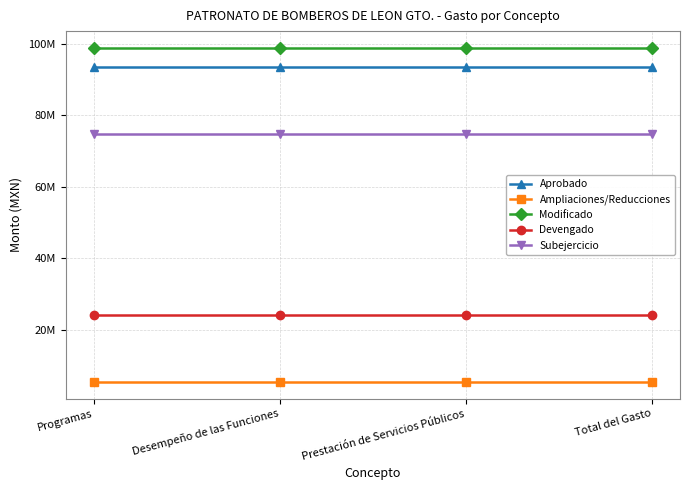

True or false: Ampliaciones/Reducciones has more than 1 points higher than both neighbors.

False